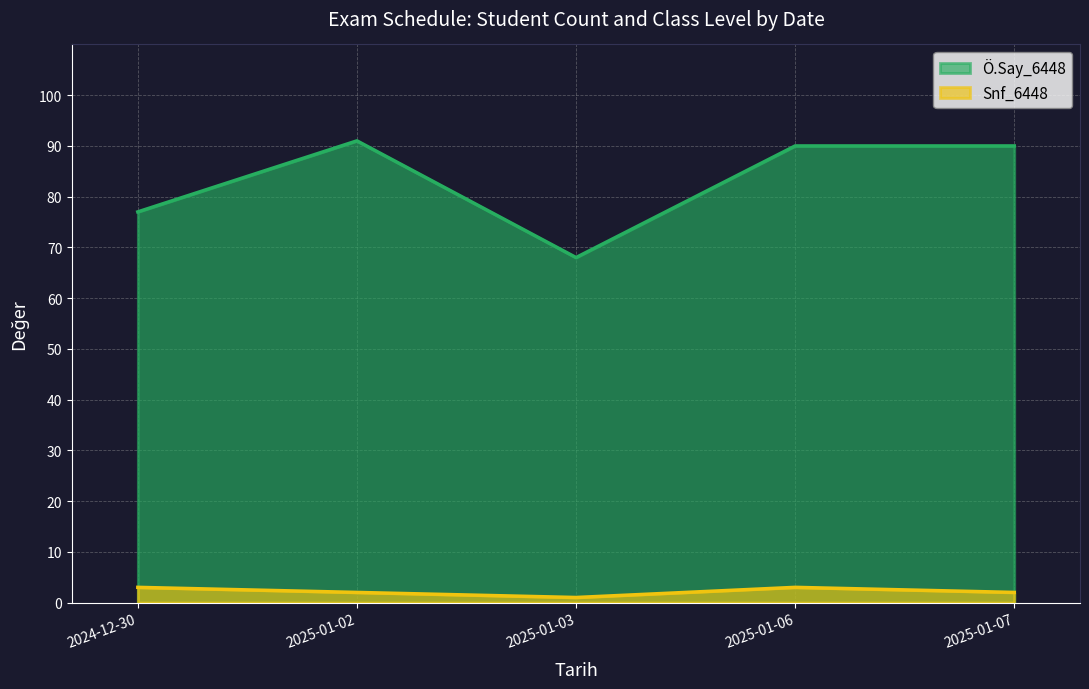

What is the total value across all series at 2025-01-02?

93